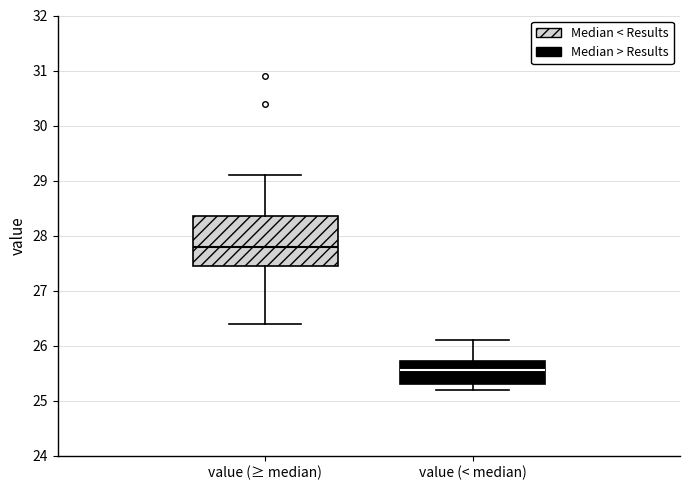

Which box has the lowest median line?

value (< median)